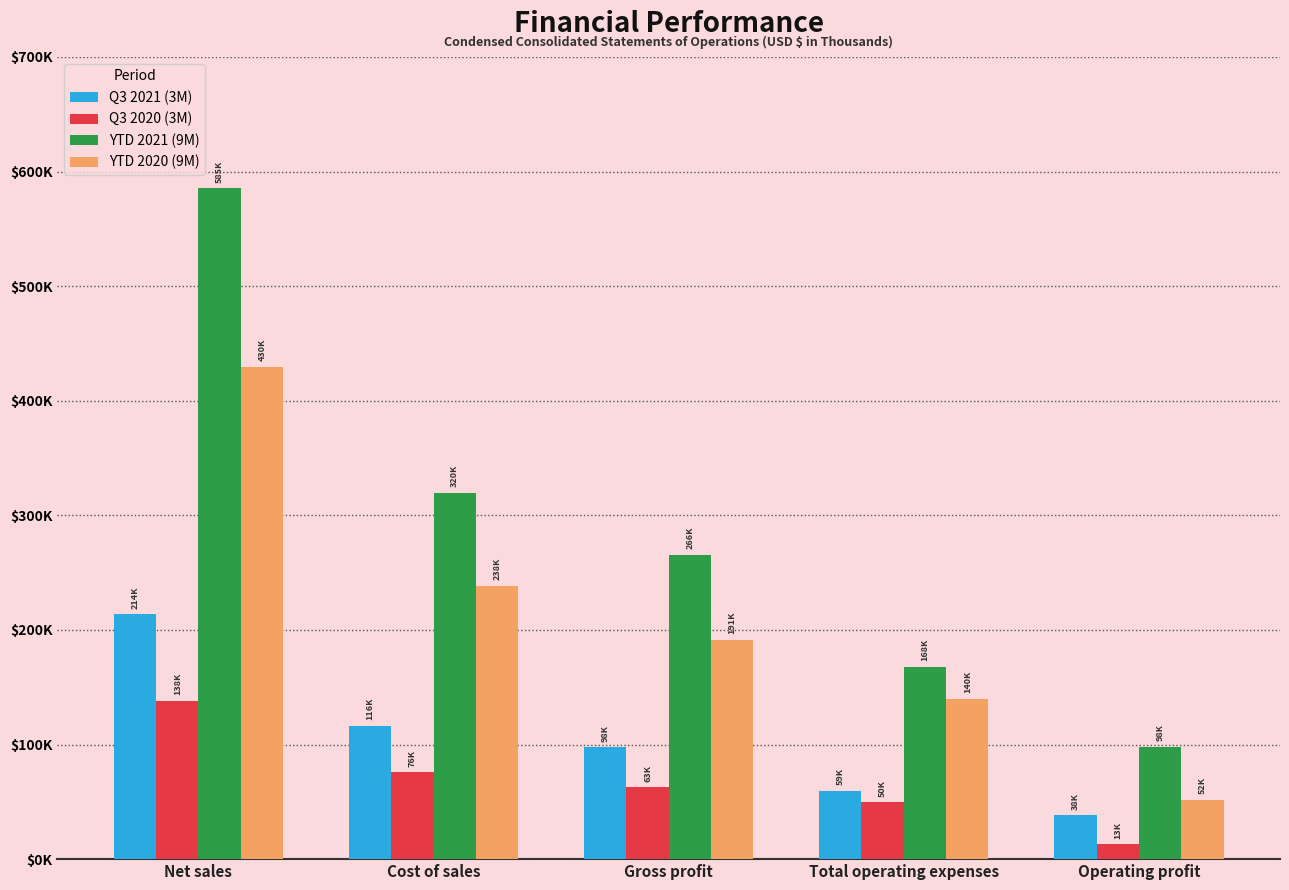

Between Operating profit and Total operating expenses, which is larger?

Total operating expenses